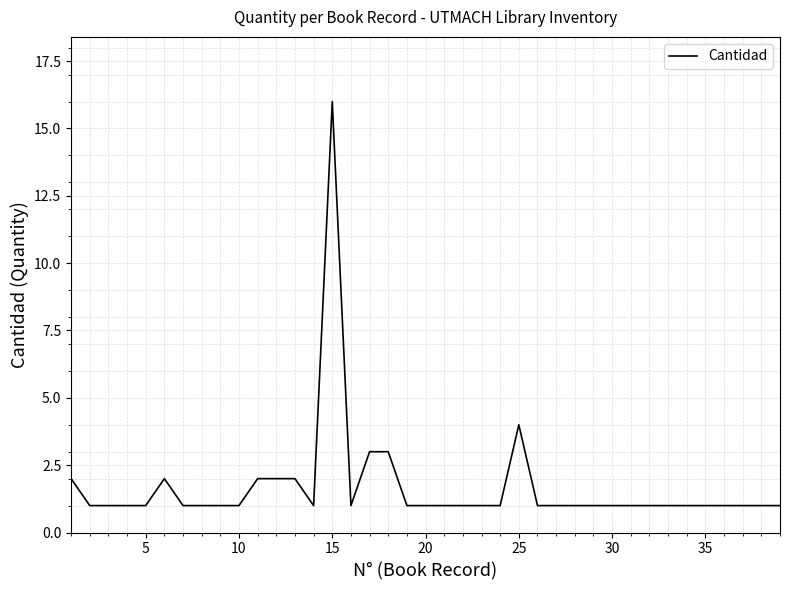

What is the greatest value displayed?

16